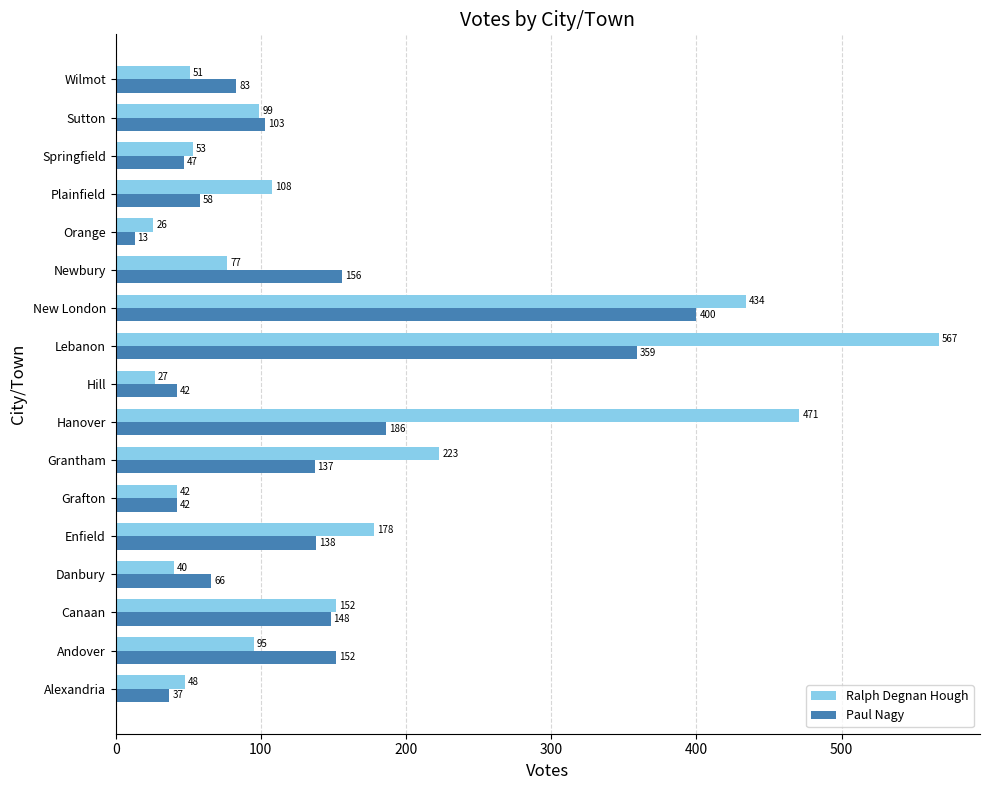

Rank the series by their average value, from highest to lowest.

Ralph Degnan Hough, Paul Nagy